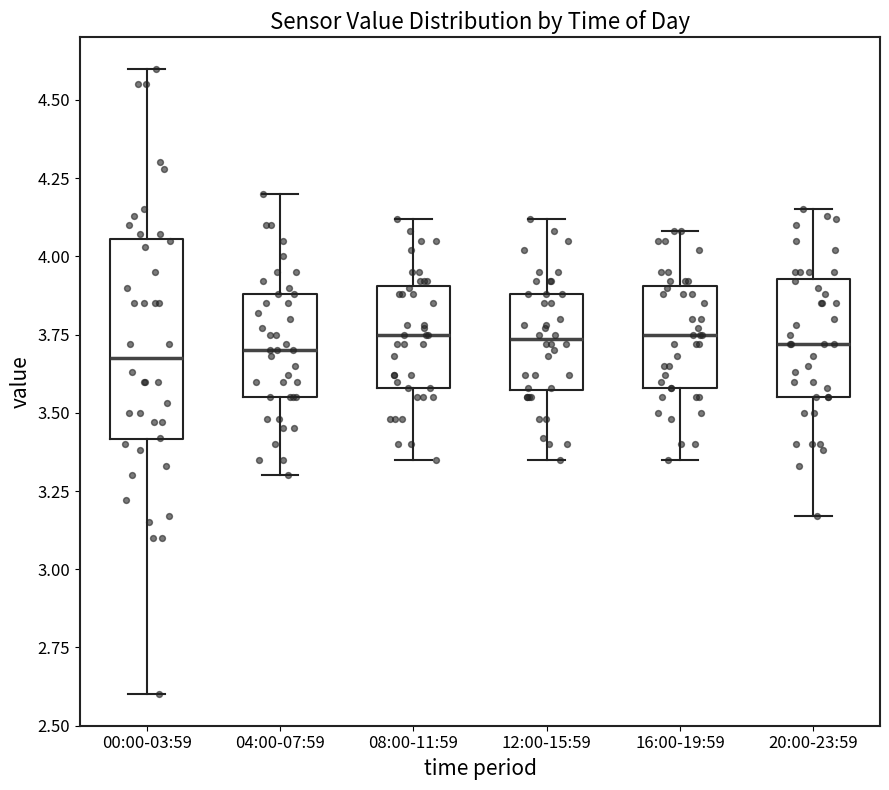

Reading left to right, transcribe this box plot: for each box, give where its median line is, the range the box spans, and where its two whiskers end, as read against the y-axis. The values are not printed on the chart, so give them approximately, as read against the axis.

00:00-03:59: median 3.70, box 3.40 to 4.05, whiskers 2.60 to 4.60
04:00-07:59: median 3.70, box 3.55 to 3.90, whiskers 3.30 to 4.20
08:00-11:59: median 3.75, box 3.60 to 3.90, whiskers 3.35 to 4.10
12:00-15:59: median 3.75, box 3.55 to 3.90, whiskers 3.35 to 4.10
16:00-19:59: median 3.75, box 3.60 to 3.90, whiskers 3.35 to 4.10
20:00-23:59: median 3.70, box 3.55 to 3.95, whiskers 3.15 to 4.15